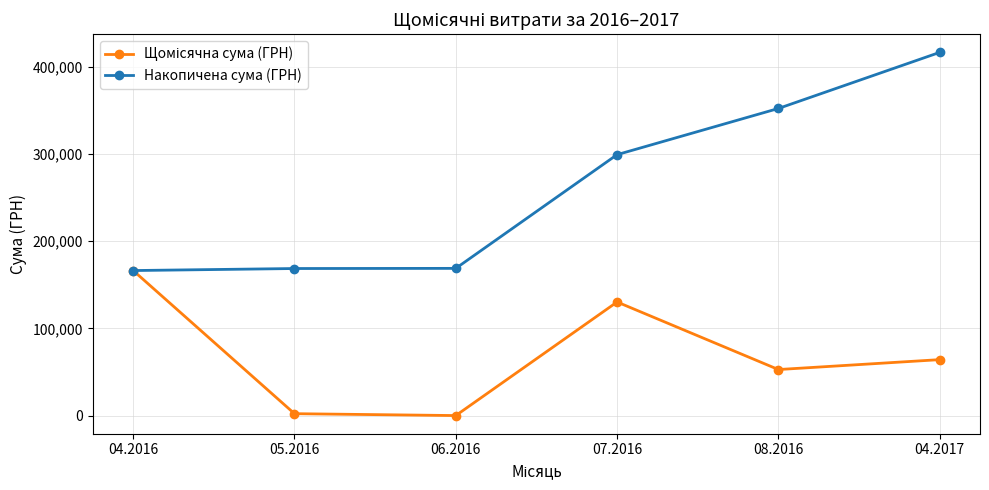

Where is Накопичена сума (ГРН) nearest to the value 291486?

07.2016